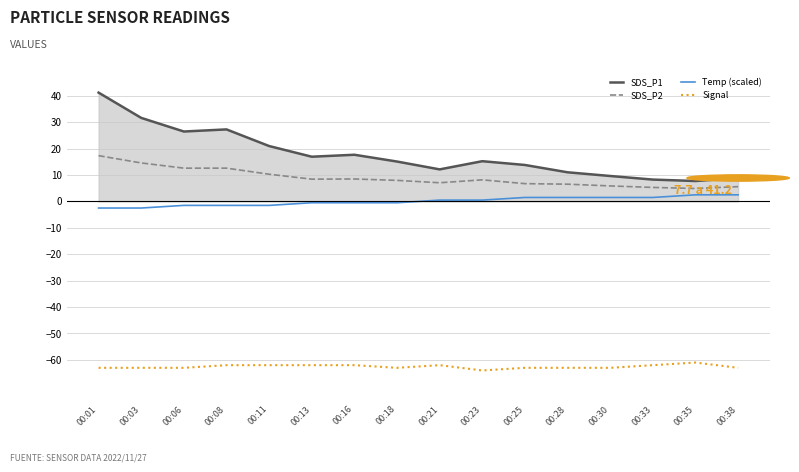

True or false: SDS_P2 and SDS_P1 intersect in this chart.

False